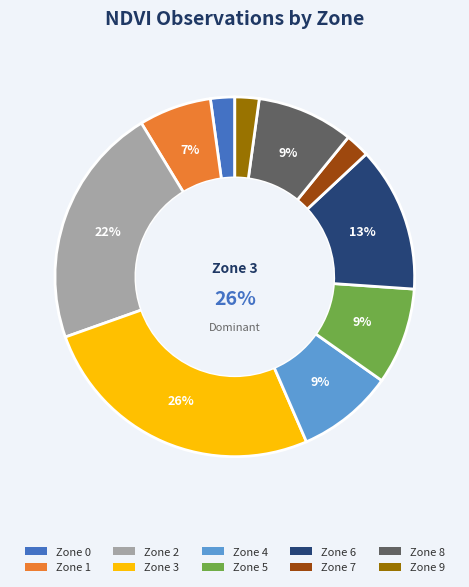

Is there a majority slice in this chart?

No